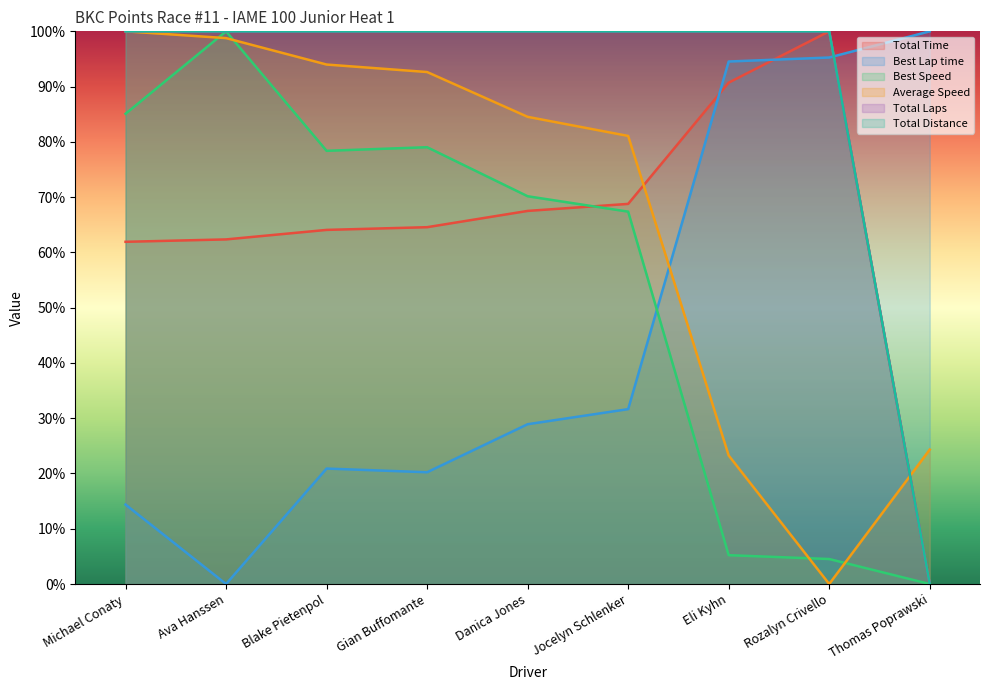

Which category has the lowest value in the Best Lap time series?

Ava Hanssen